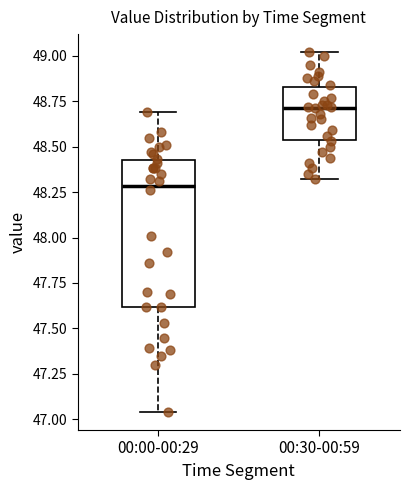

Which box's median line is the highest?

00:30-00:59